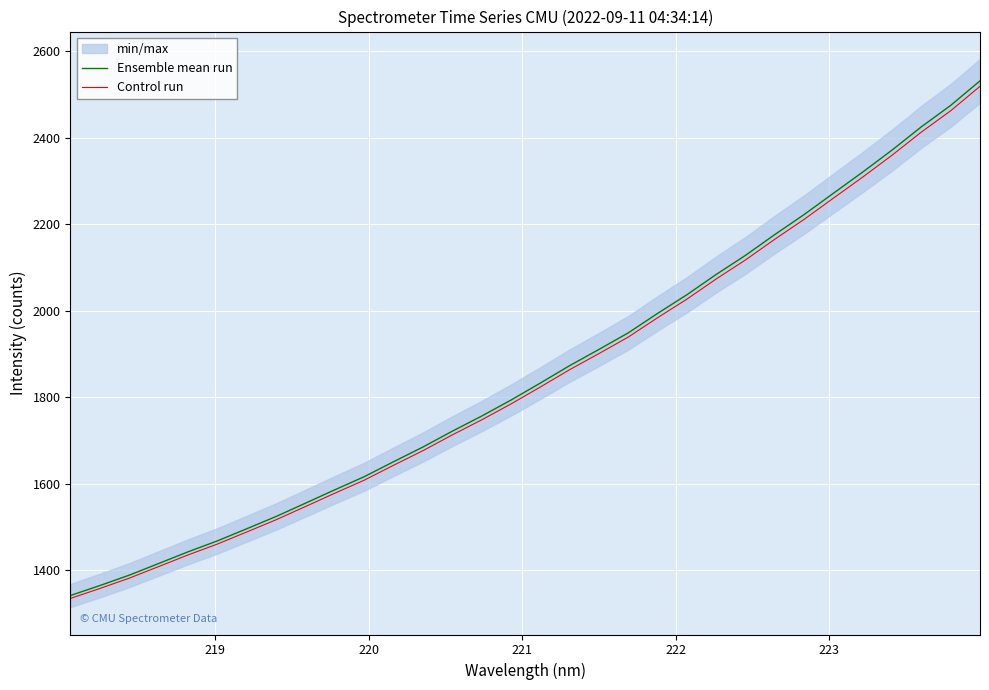

True or false: Ensemble mean run and Control run cross at least once.

False